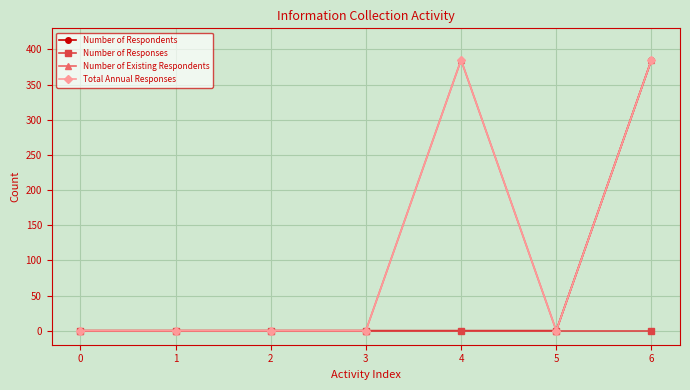

Which series has the largest total across all categories?

Number of Existing Respondents